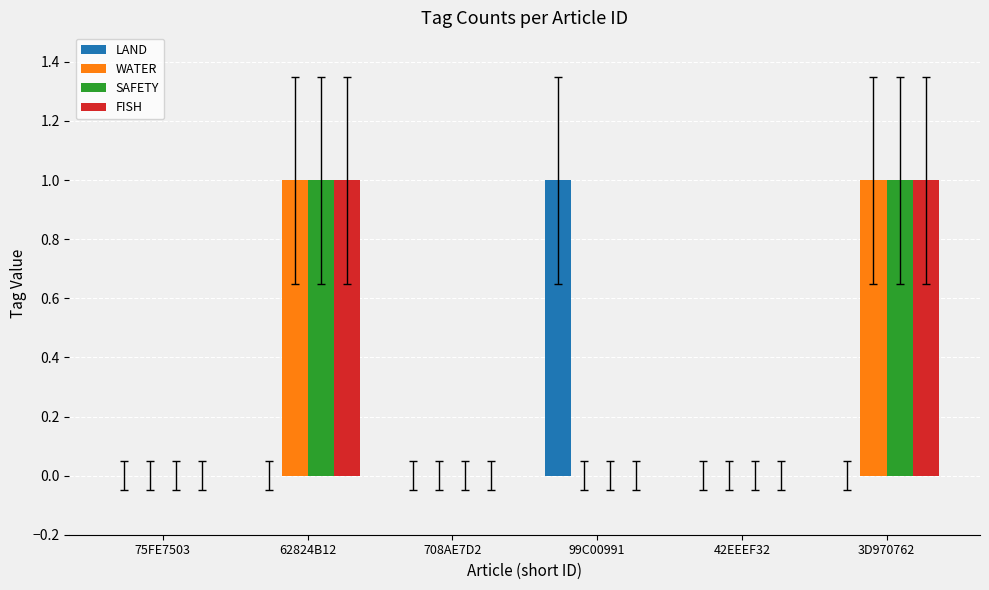

The value of SAFETY at 42EEEF32 is -1. True or false?

False